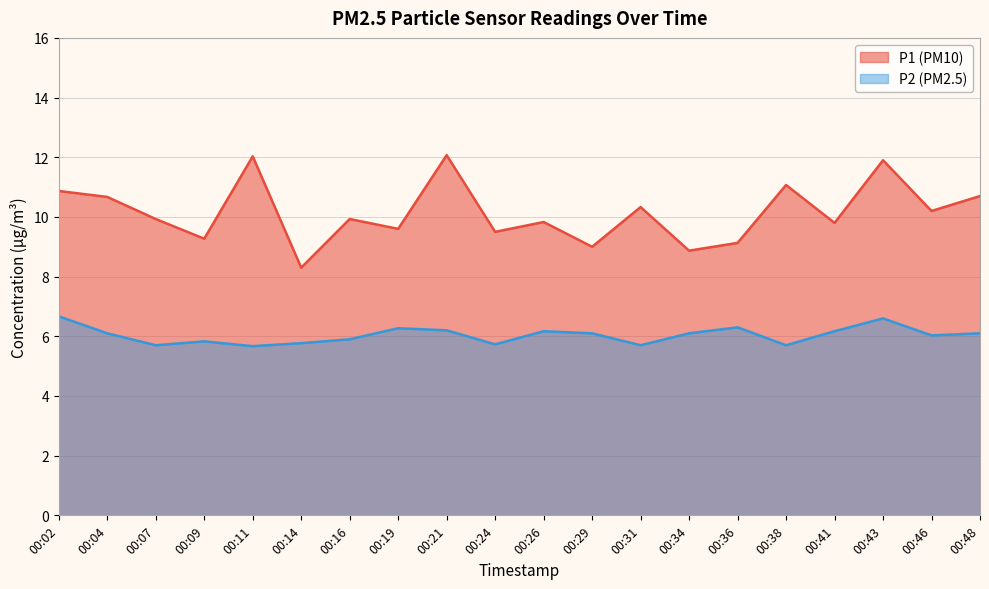

Rank the categories by P2 value from lowest to highest.

00:11, 00:07, 00:31, 00:38, 00:24, 00:14, 00:09, 00:16, 00:46, 00:04, 00:29, 00:34, 00:48, 00:26, 00:41, 00:21, 00:19, 00:36, 00:43, 00:02